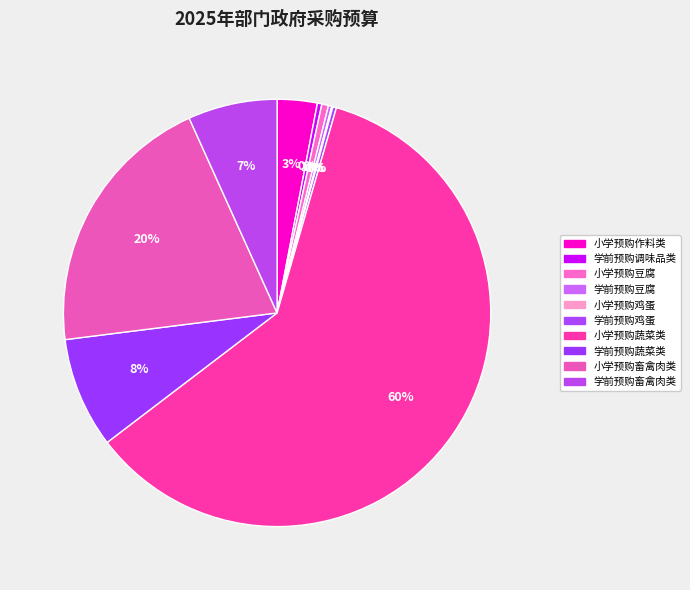

Rank the categories by value from highest to lowest.

小学预购蔬菜类, 小学预购畜禽肉类, 学前预购蔬菜类, 学前预购畜禽肉类, 小学预购作料类, 小学预购豆腐, 学前预购调味品类, 学前预购鸡蛋, 学前预购豆腐, 小学预购鸡蛋